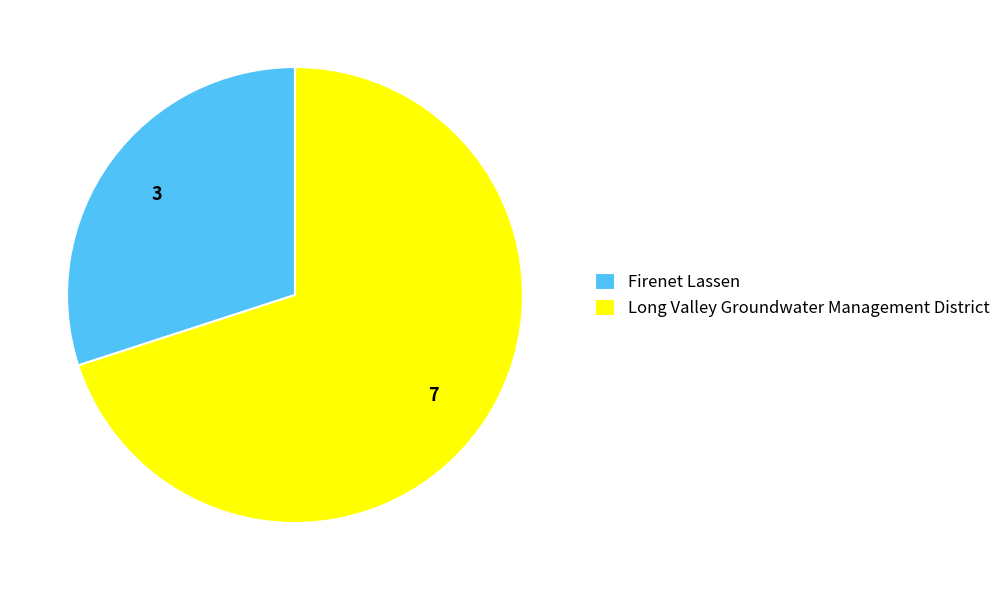

Is there any slice that represents more than half of the pie?

Yes